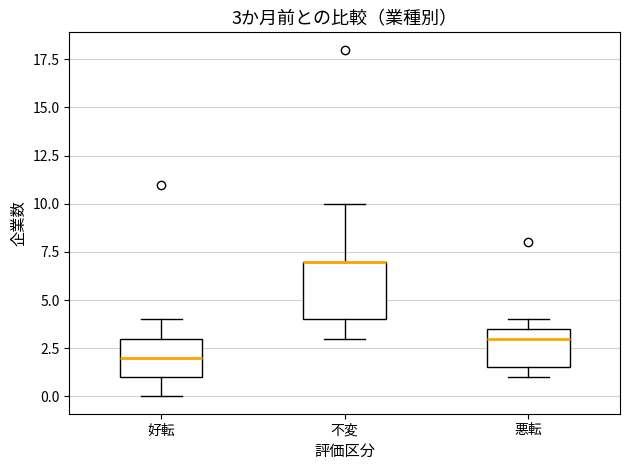

Comparing the boxes themselves (not the whiskers), which one is the tallest?

不変